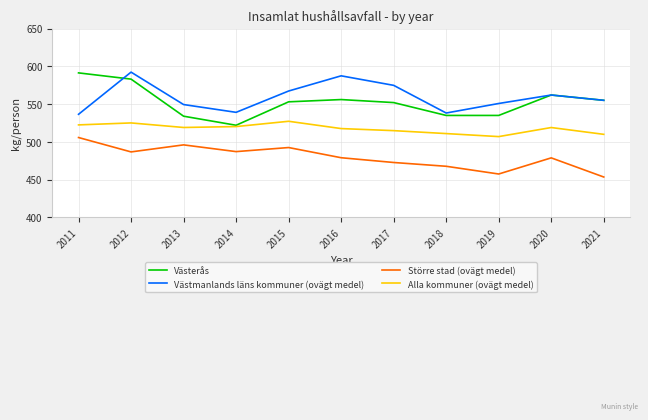

At how many categories does at least one series exceed 546?

9